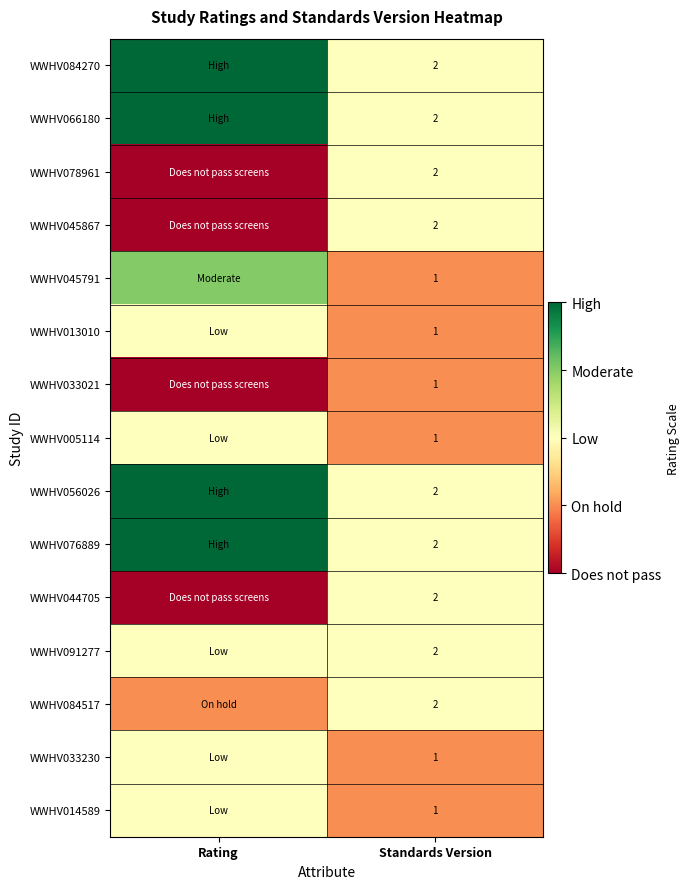

True or false: WWHV014589 has a value of 1 at Standards Version.

True